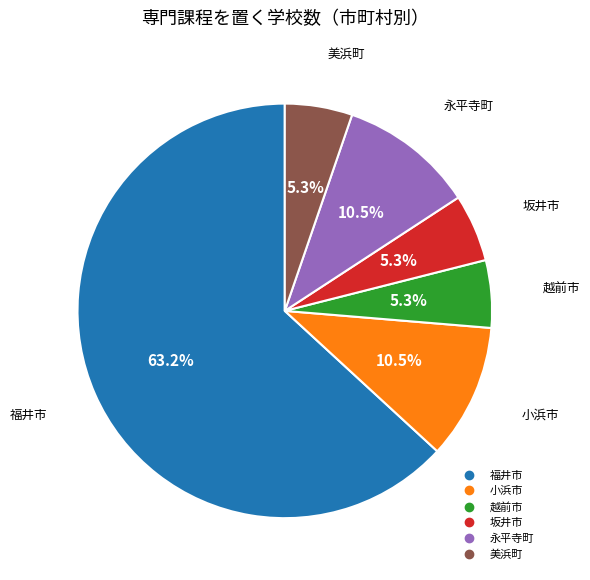

What percentage is the 坂井市 slice, to the nearest percent?

5%